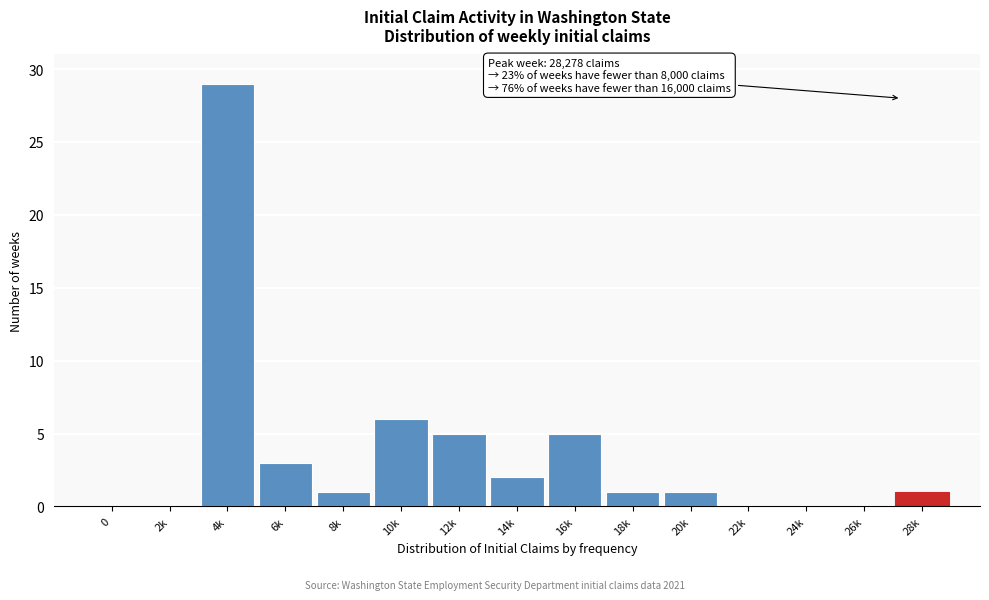

Reading right to left, transcribe all the data shown in this chart.

28k=1	26k=0	24k=0	22k=0	20k=1	18k=1	16k=5	14k=2	12k=5	10k=6	8k=1	6k=3	4k=29	2k=0	0=0